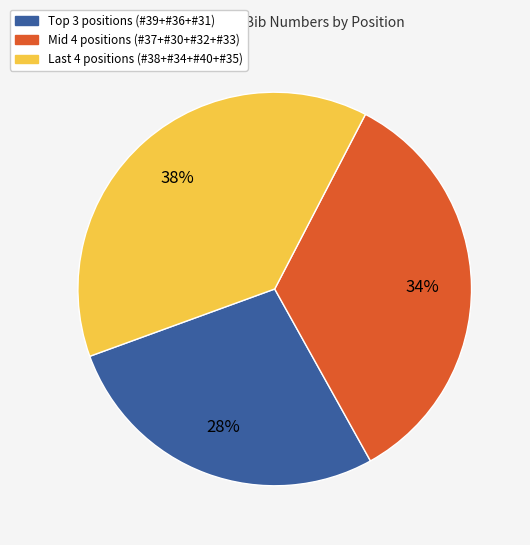

How many segments does this pie chart have?

3